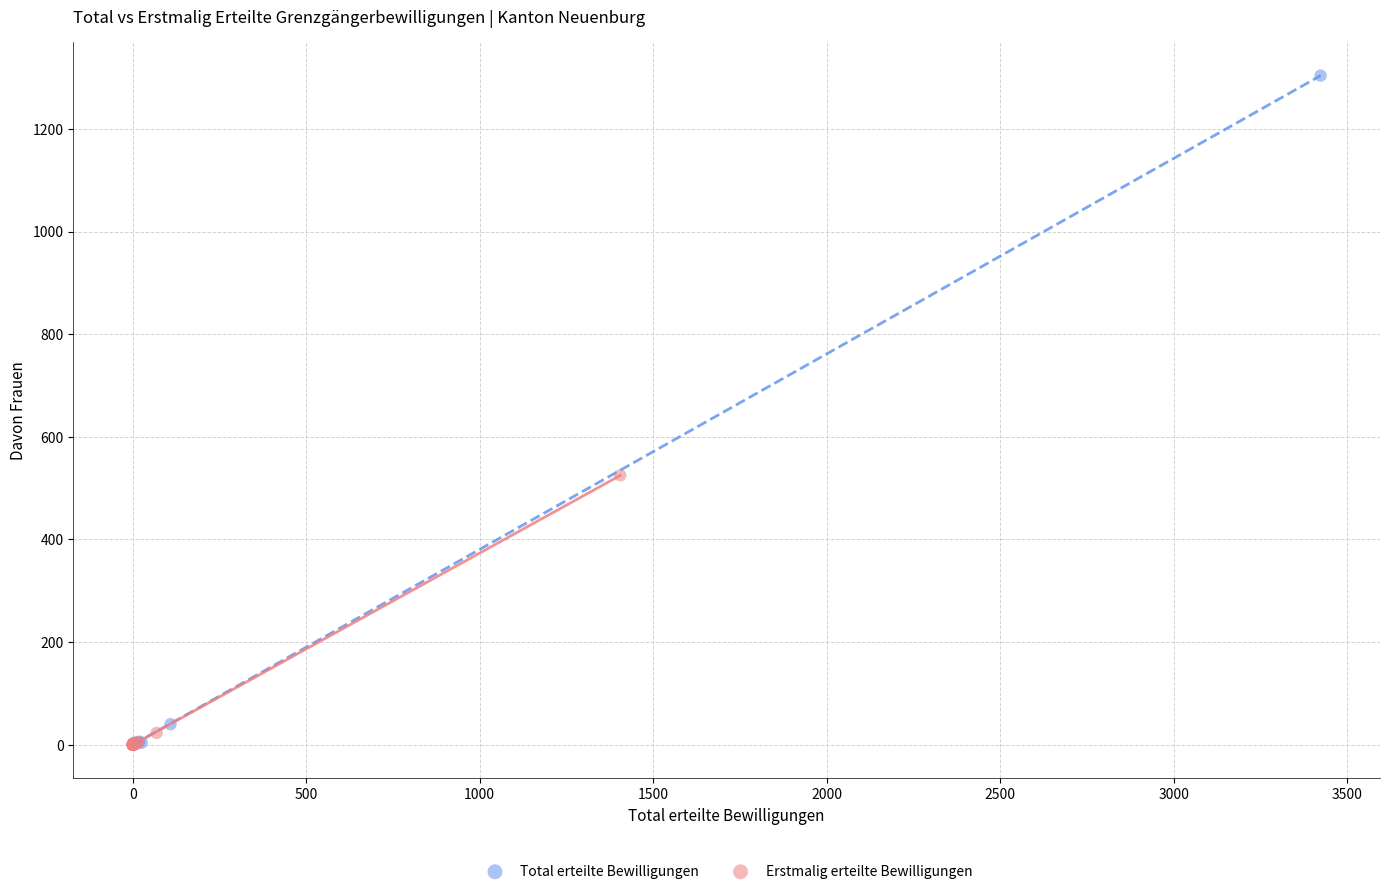

Which series has the widest spread of Y values?

Total erteilte Bewilligungen